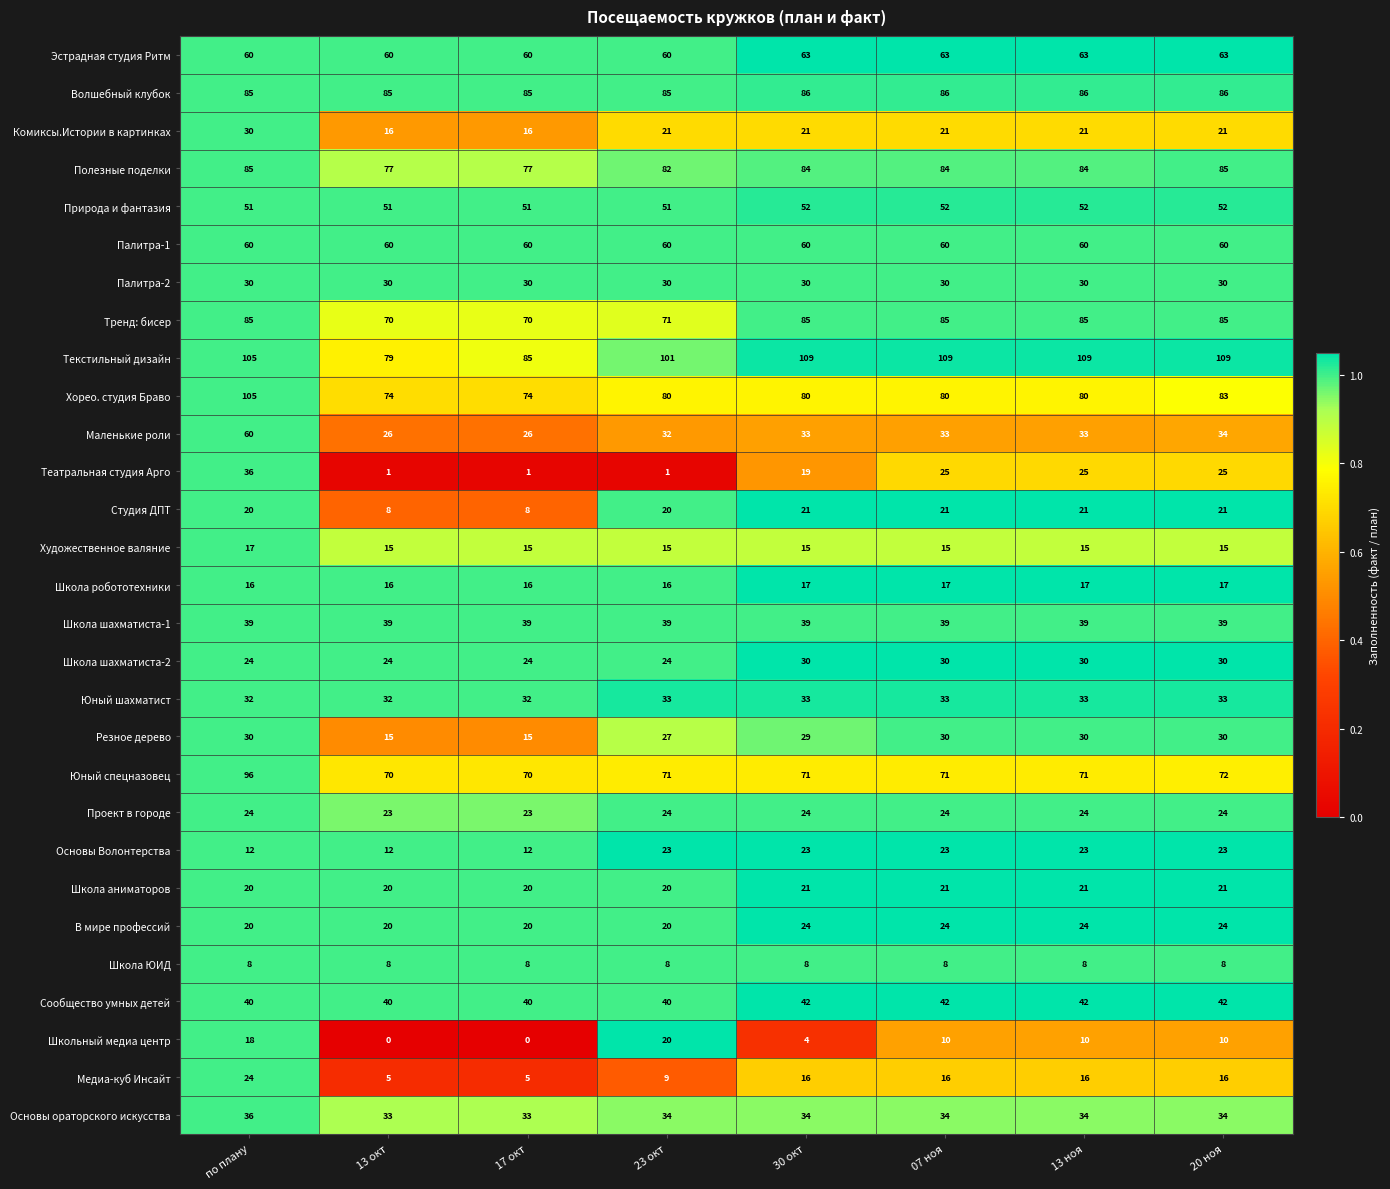

At how many categories does at least one series exceed 0?

8